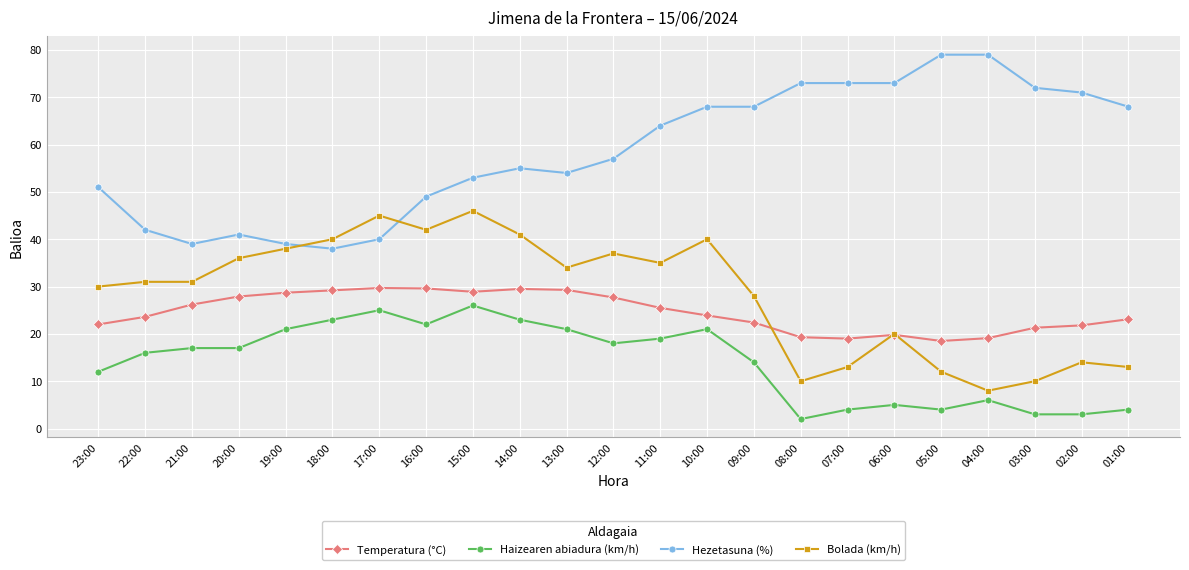

Is this an area chart (filled region under the line)?

No